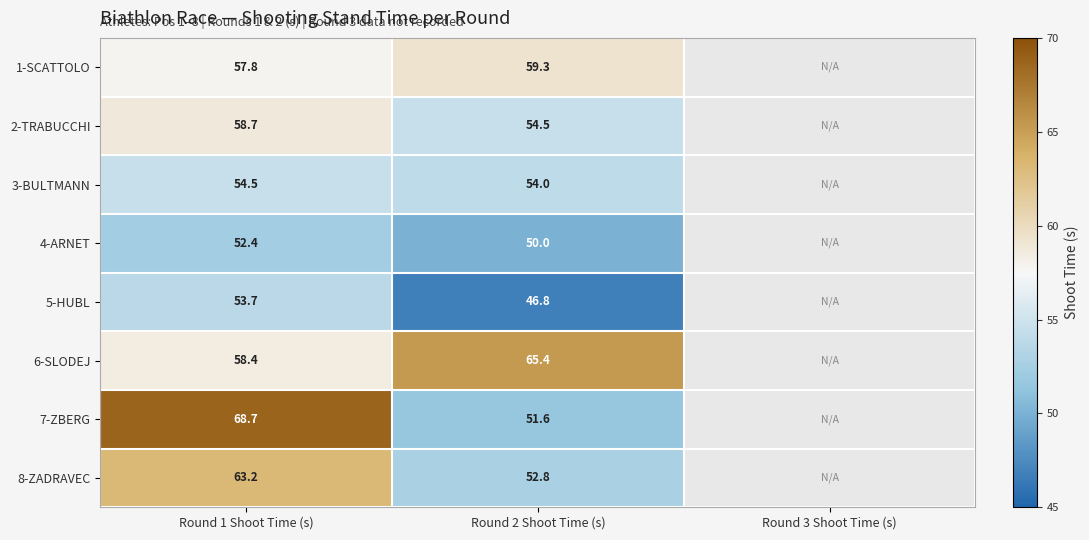

The value of 2-TRABUCCHI at Round 1 Shoot Time (s) is 58.7. True or false?

True